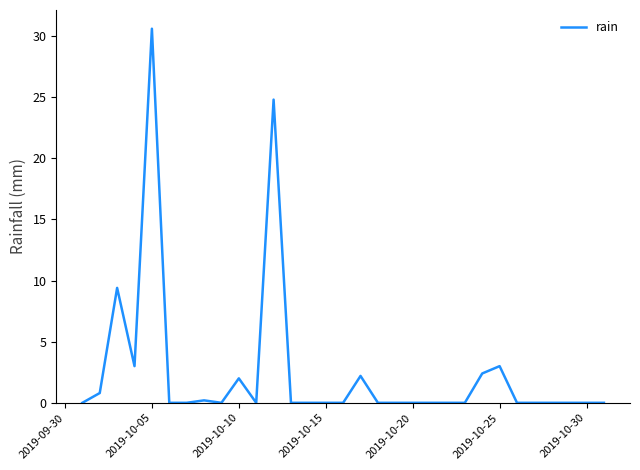

What is the difference between the maximum and minimum values?

30.6